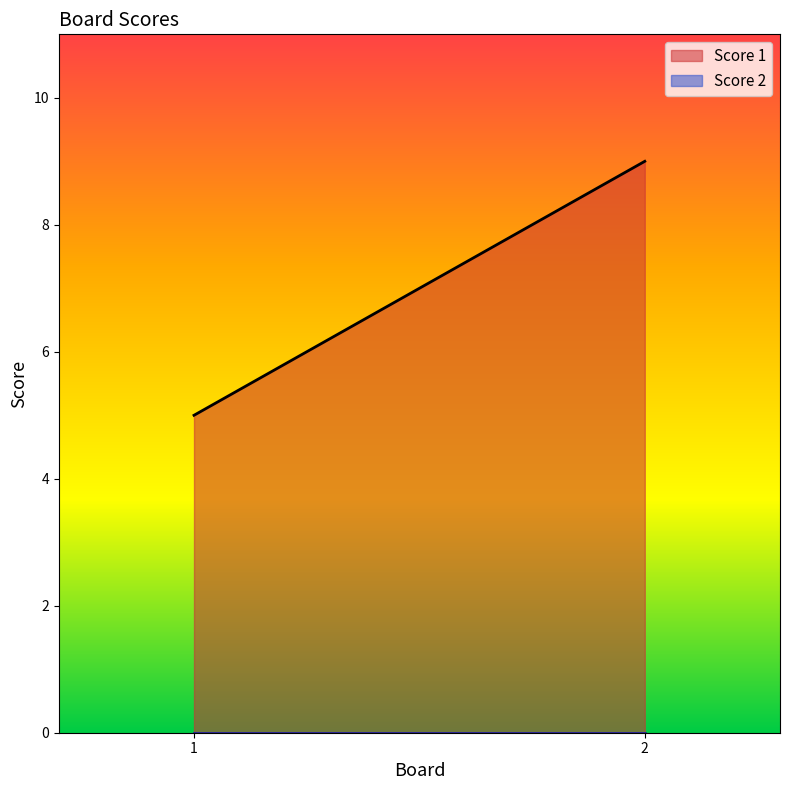

At which category is the sum across all series the highest?

2